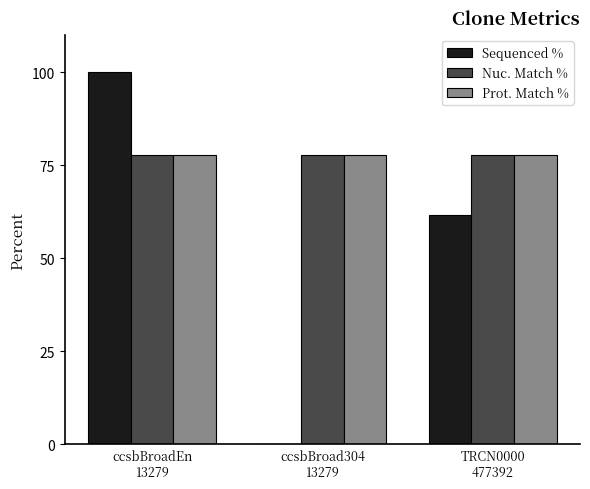

The Prot. Match % series shows 122.0 at ccsbBroad304
13279. True or false?

False